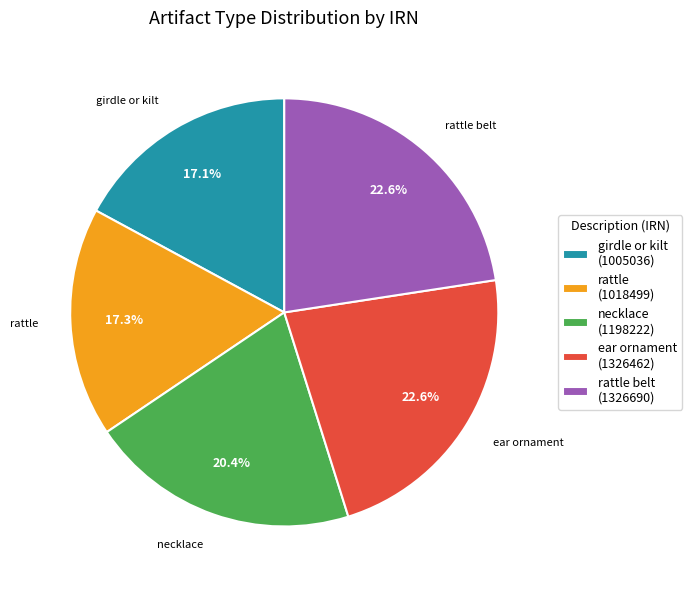

Does ear ornament (1326462) account for over 50% of the chart?

No